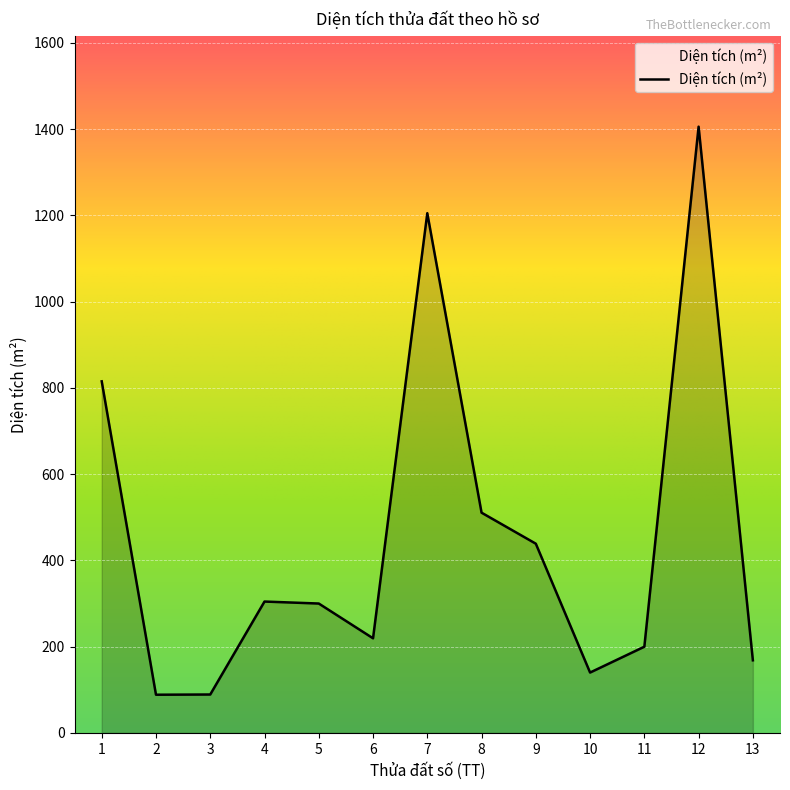

Which has a higher value, 5 or 9?

9